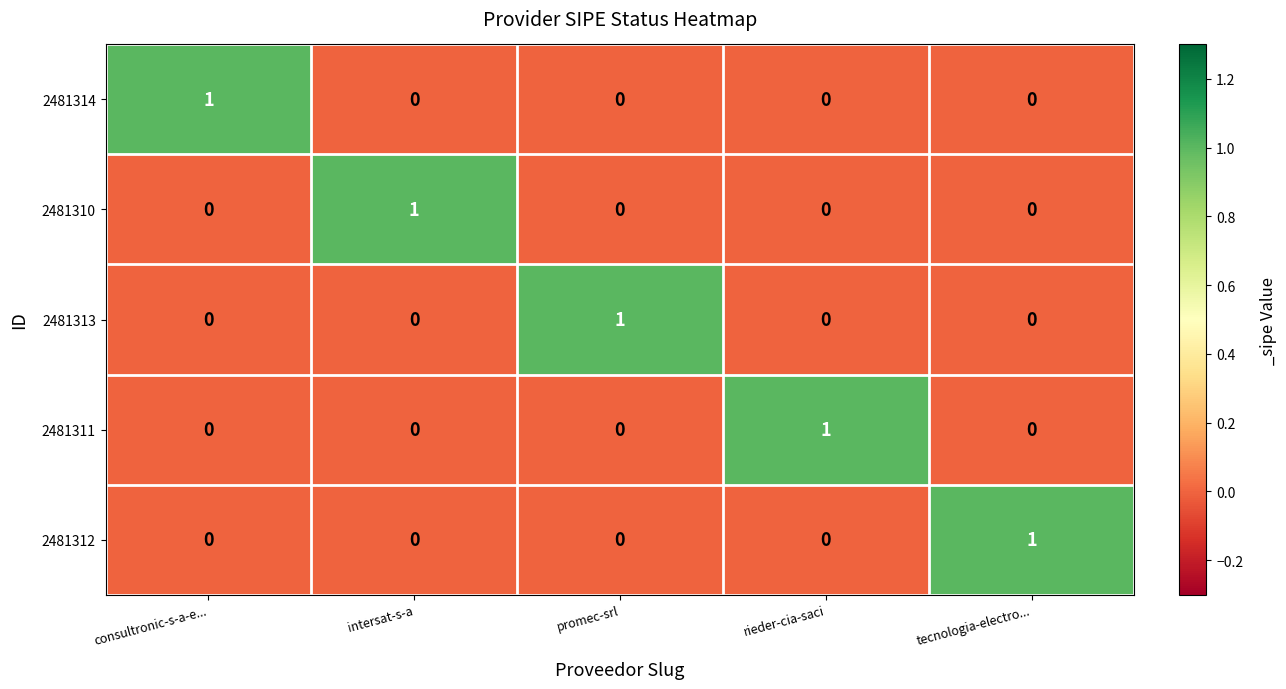

Which category has the highest value in the 2481311 series?

rieder-cia-saci